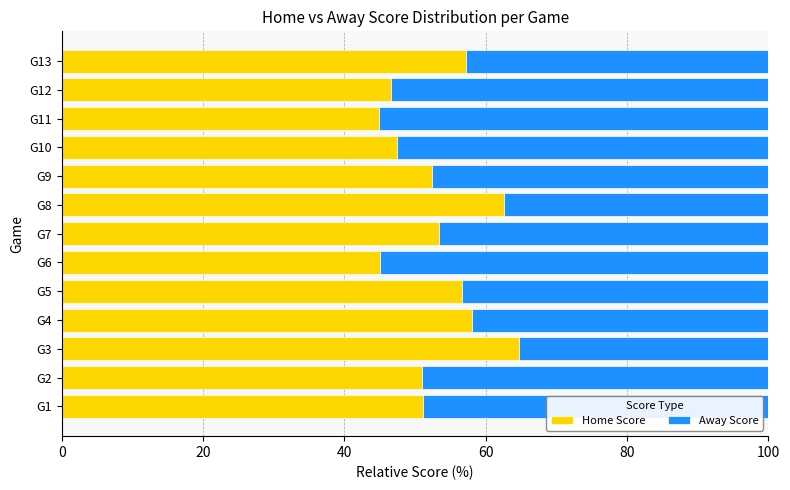

True or false: Home Score has a value of 76.9 at G4.

False